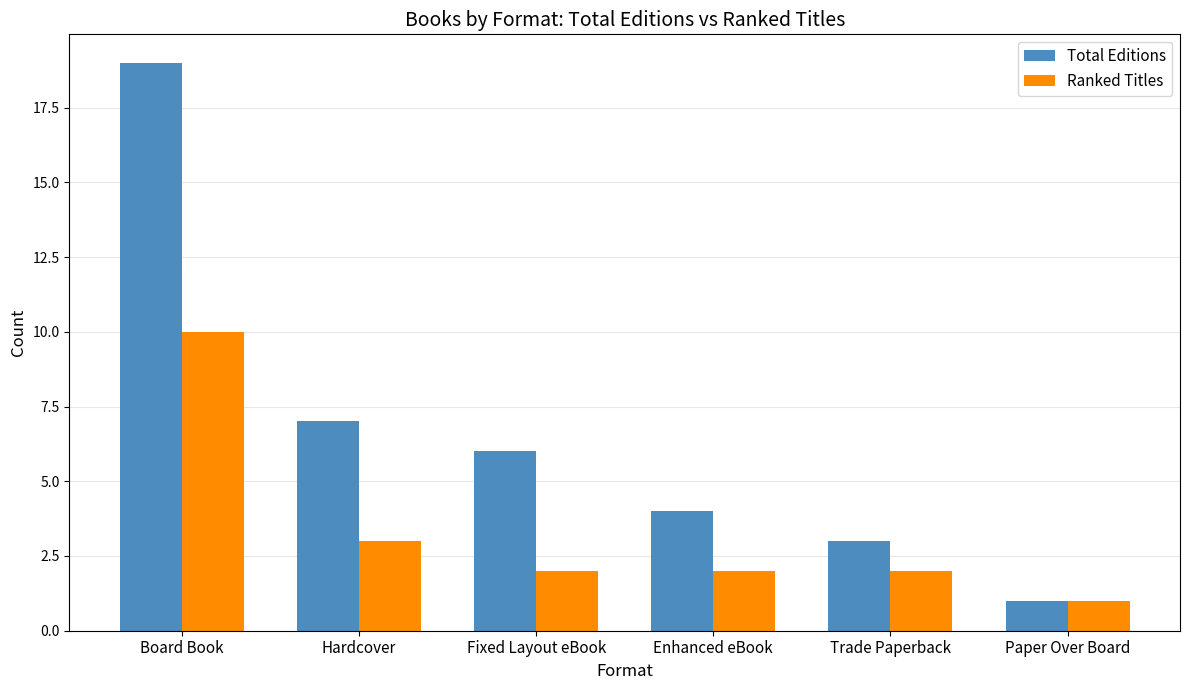

What is the difference between the maximum and minimum values in the Ranked Titles series?

9